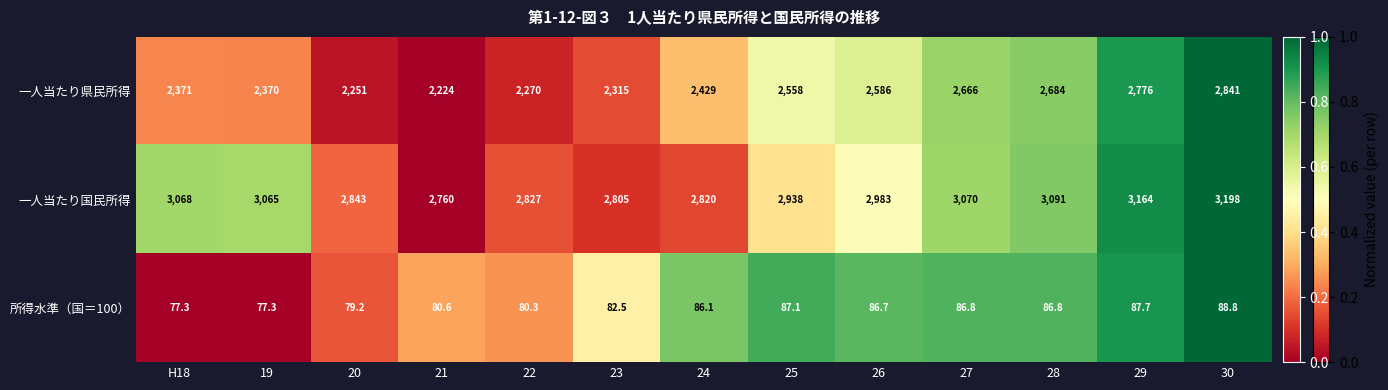

What is the minimum value for 一人当たり国民所得?

2760.0